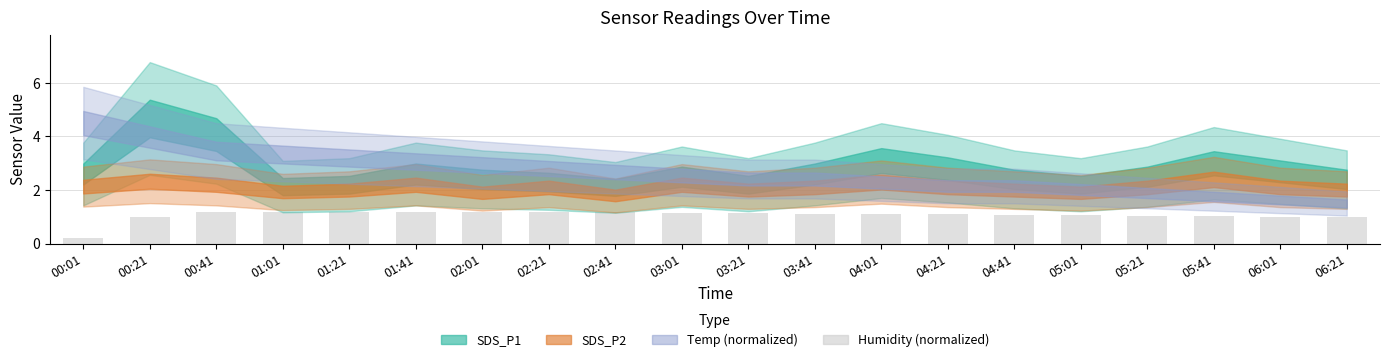

What is the ratio of the value at 00:41 to the value at 04:21?

1.1